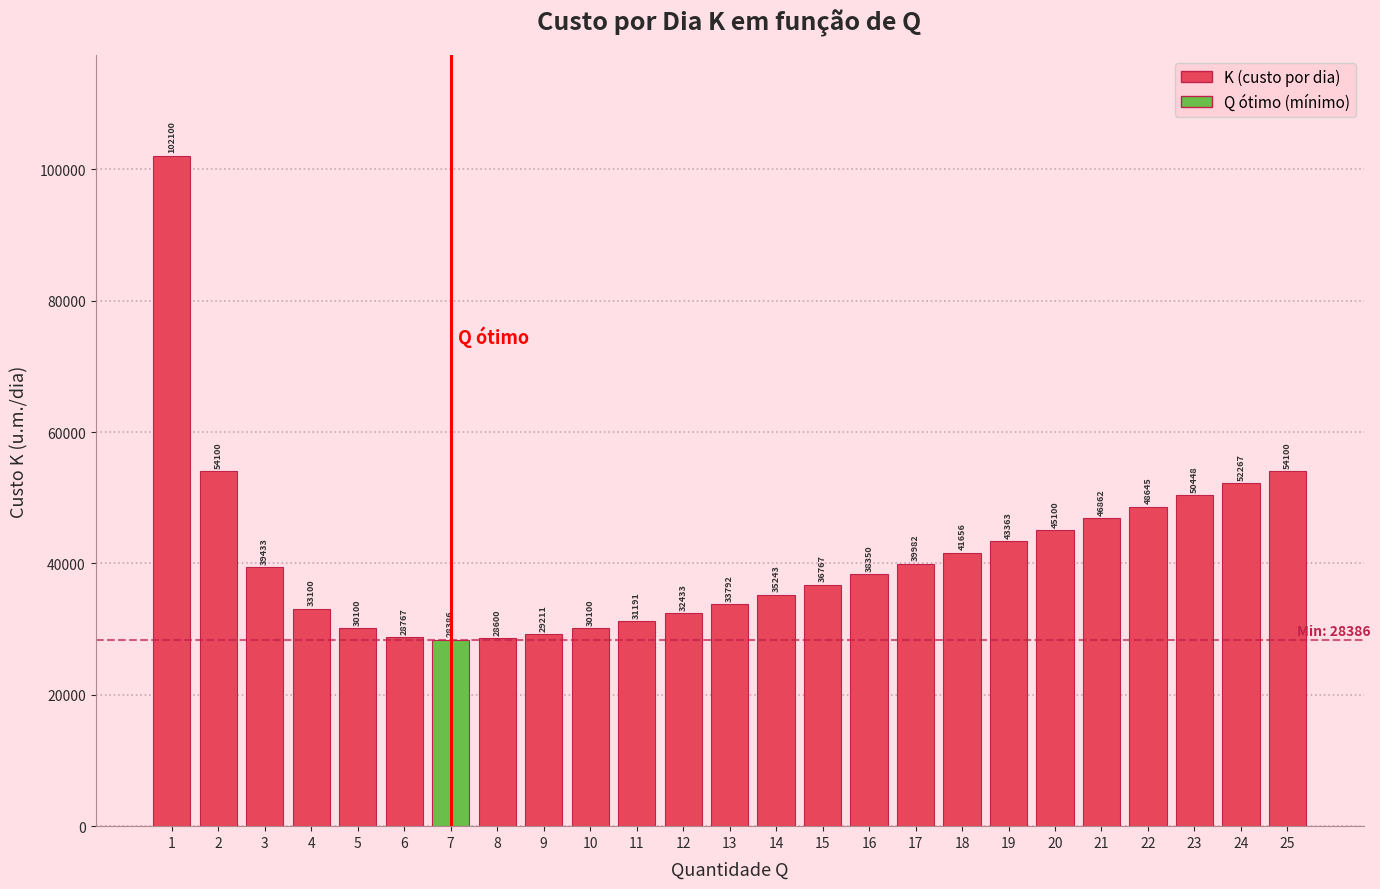

The value at 21 is 81966.0. True or false?

False